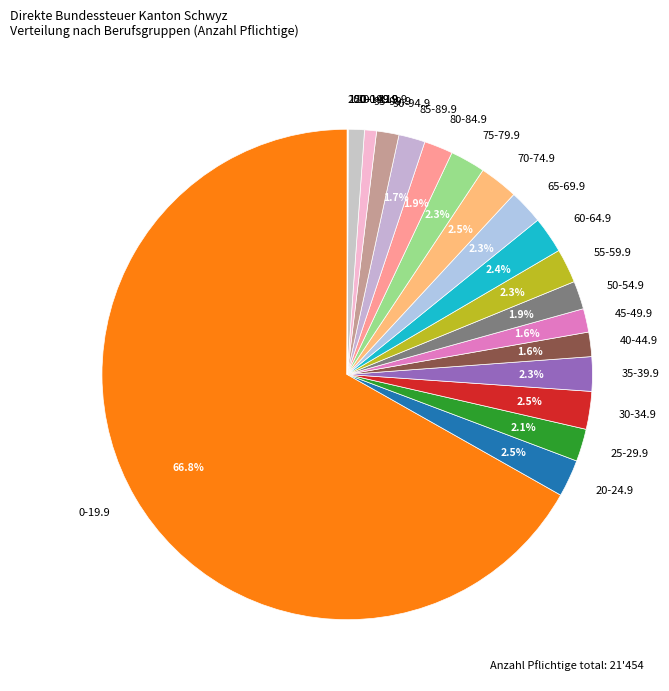

What is the ratio of the value at 65-69.9 to the value at 40-44.9?

1.4